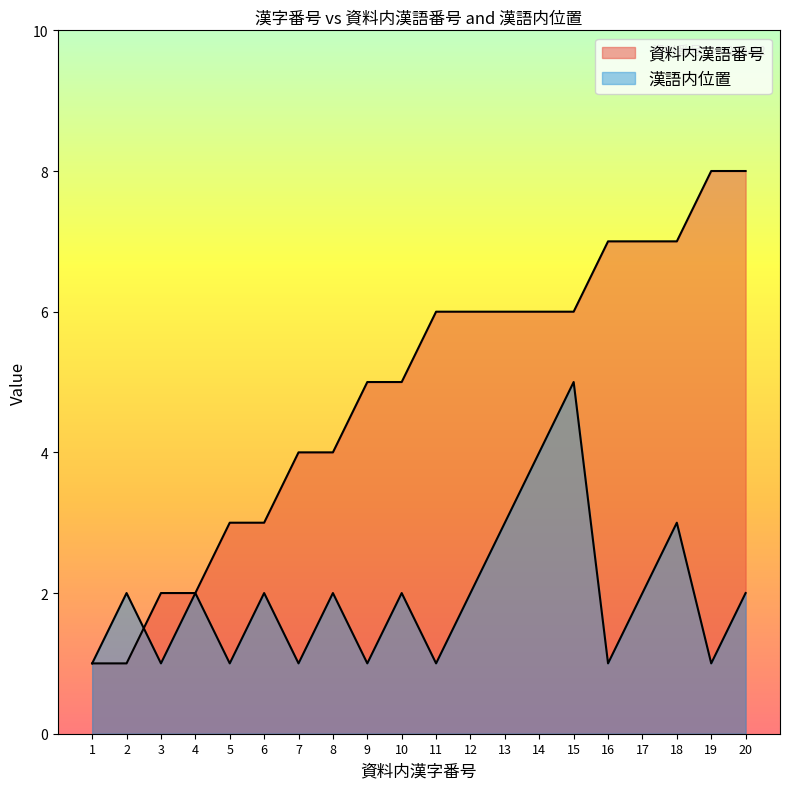

What is the maximum value shown in the chart?

8